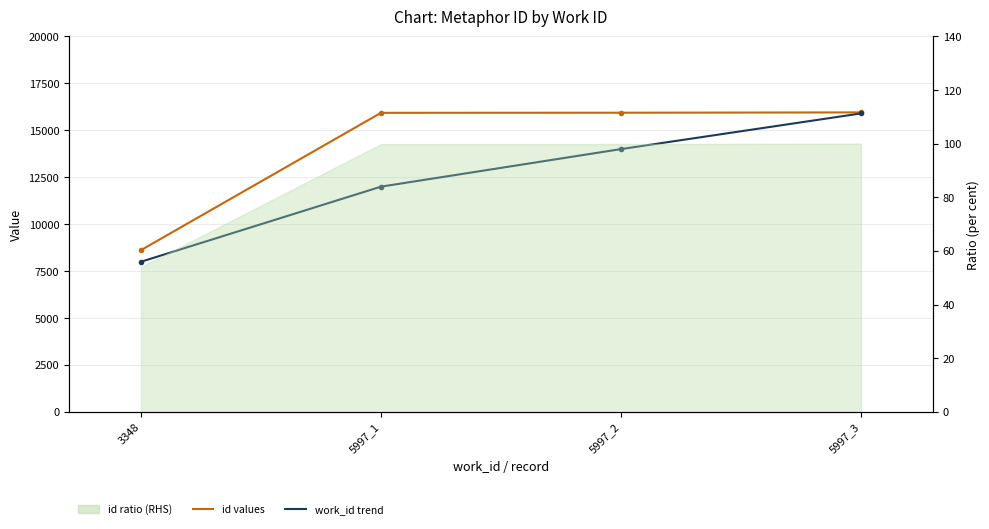

The work_id trend series shows 14000 at 5997_2. True or false?

True